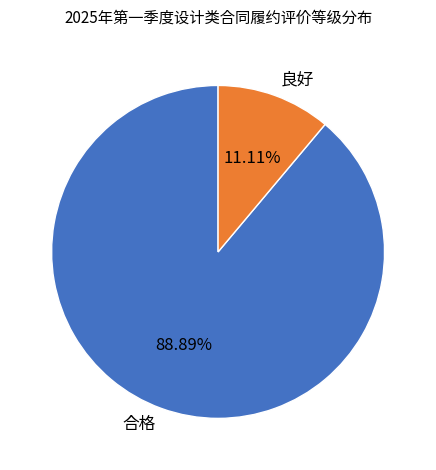

Do 合格 and 良好 together represent more than half of the pie?

Yes